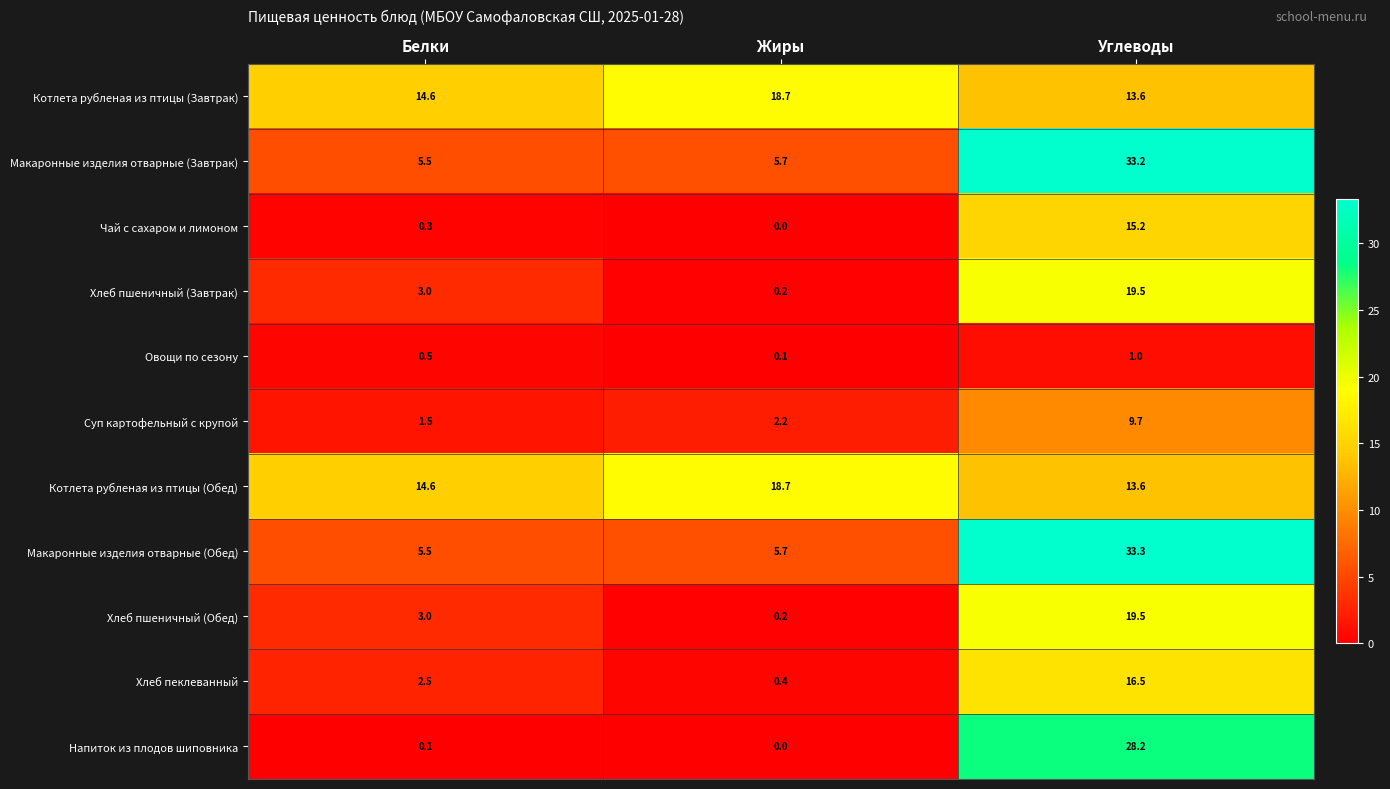

What is the difference between the Хлеб пеклеванный values at Белки and Жиры?

2.1